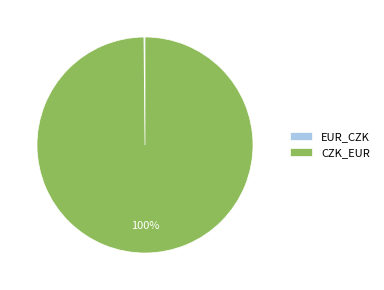

To the nearest percent, what is the difference between the largest and smallest slice percentages?

100%